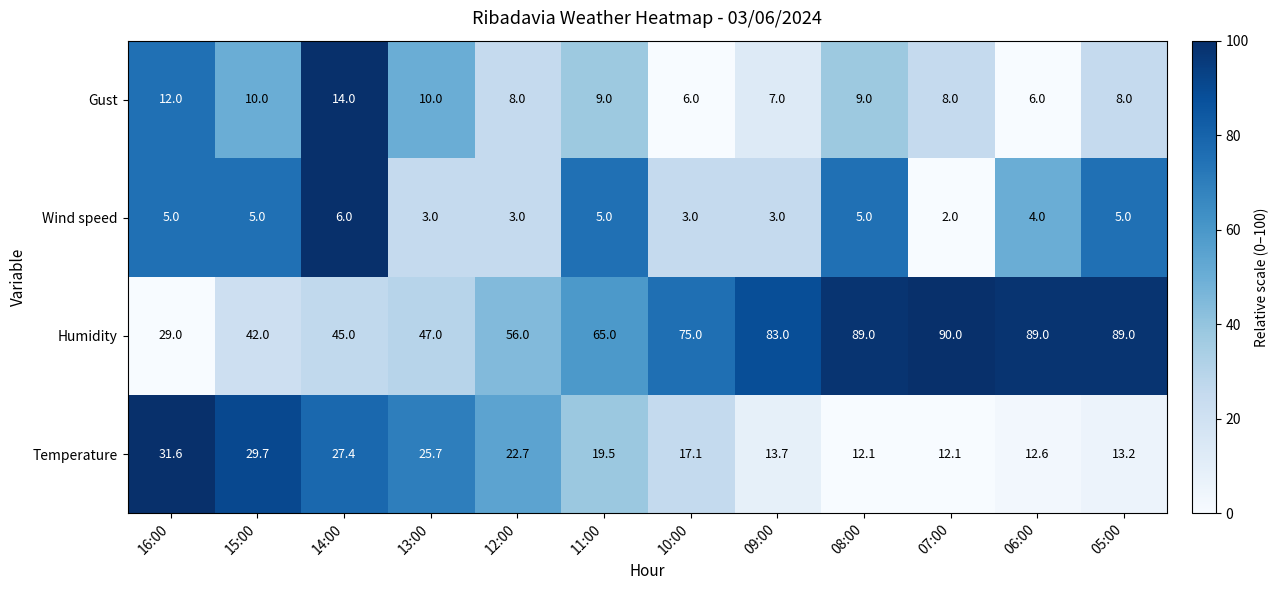

Is it true that Gust equals 8.0 at 07:00?

True